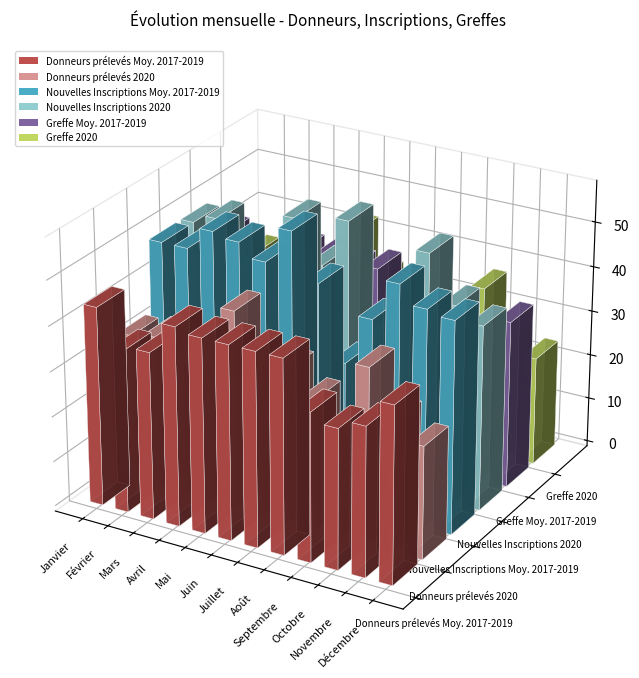

Where does the Greffe 2020 series first go above 33?

Mai